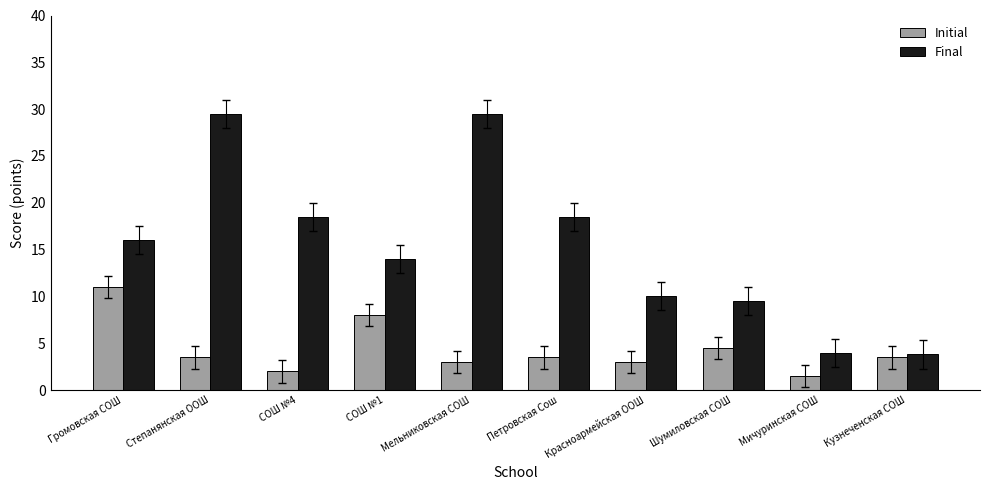

Reading right to left, list all the values displayed in this chart.

Initial: 3.5	1.5	4.5	3.0	3.5	3.0	8.0	2.0	3.5	11.0
Final: 3.8	4.0	9.5	10.0	18.5	29.5	14.0	18.5	29.5	16.0